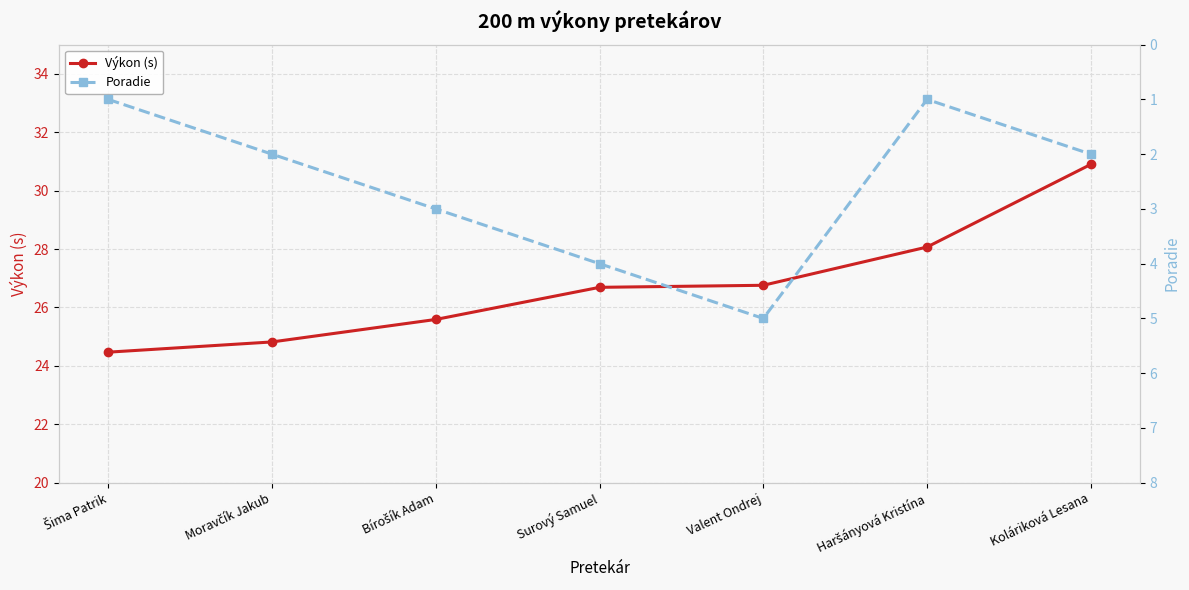

At which category is the sum across all series the highest?

Koláriková Lesana